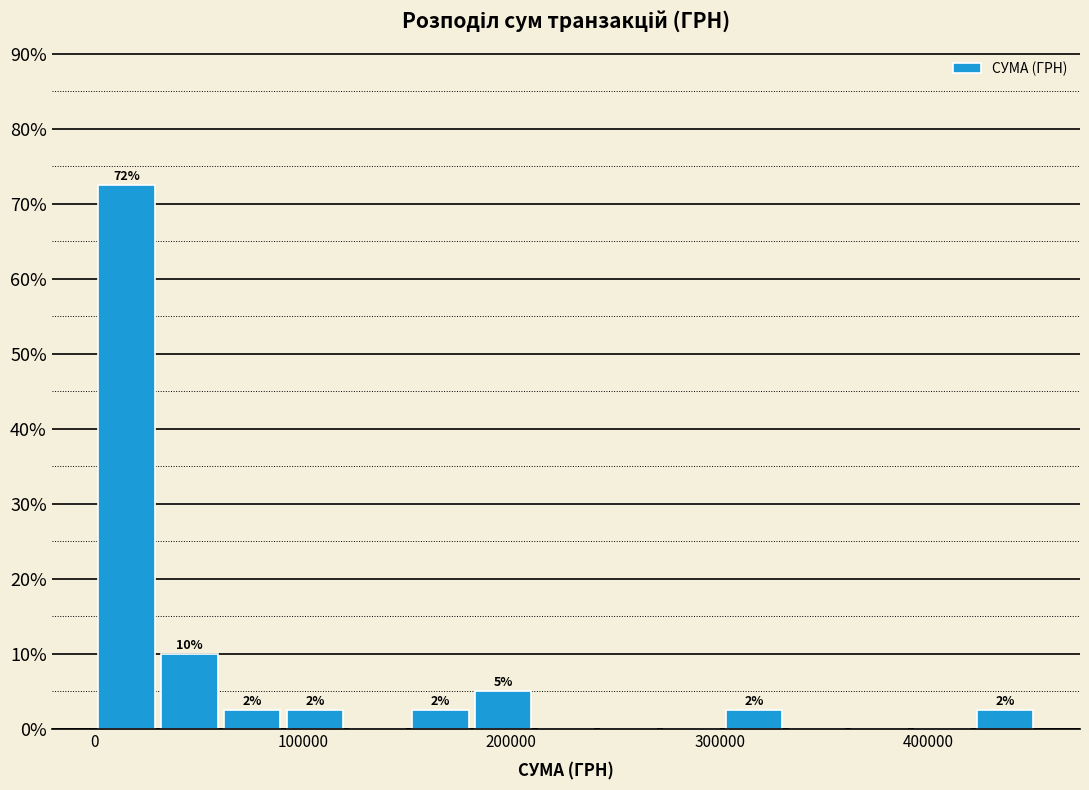

Around what value on the x-axis is the tallest bar? Give the approximate position of its centre, as read against the axis.

20000